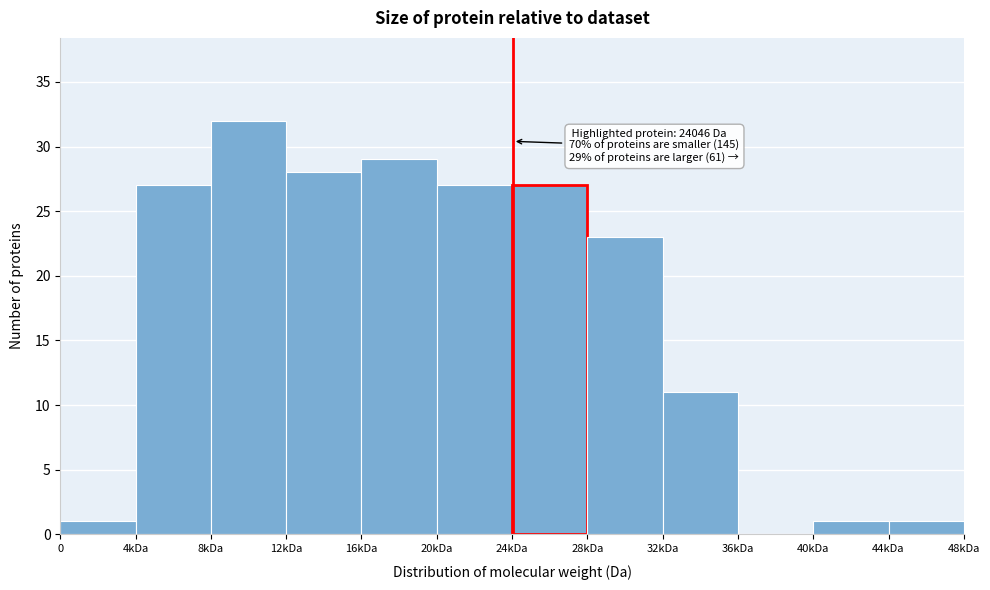

Reading left to right, what are all the values shown in this chart?

0=1	4kDa=27	8kDa=32	12kDa=28	16kDa=29	20kDa=27	24kDa=27	28kDa=23	32kDa=11	36kDa=0	40kDa=1	44kDa=1